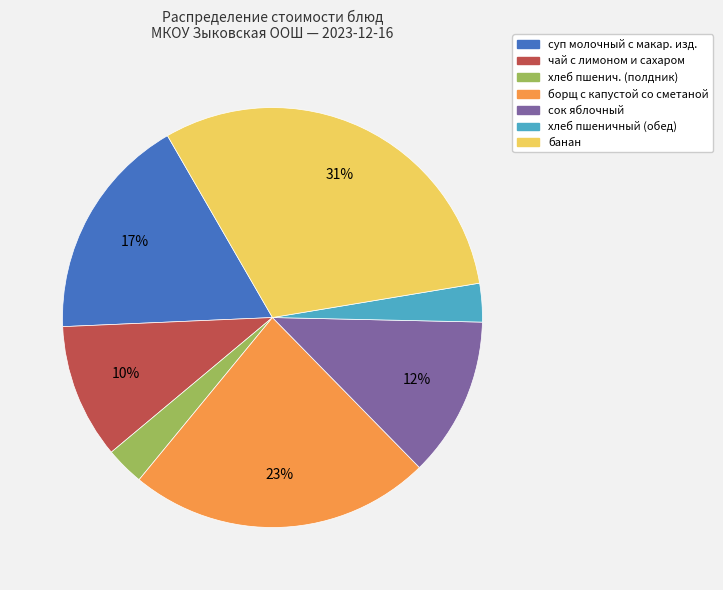

To the nearest percent, what is the average slice percentage?

14%